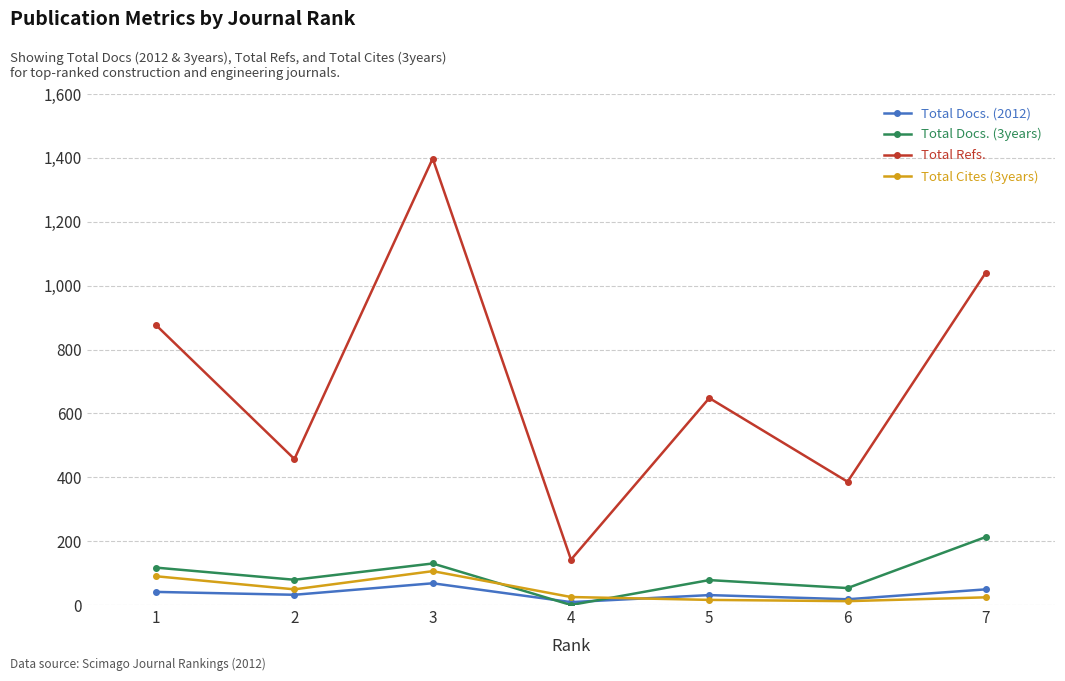

Where does the Total Docs. (2012) series first go above 32?

1